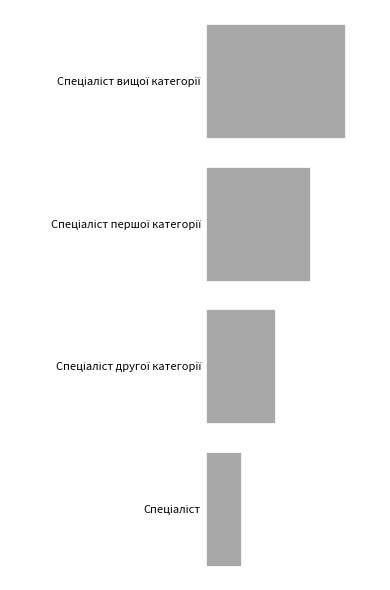

Are the bars horizontal?

Yes